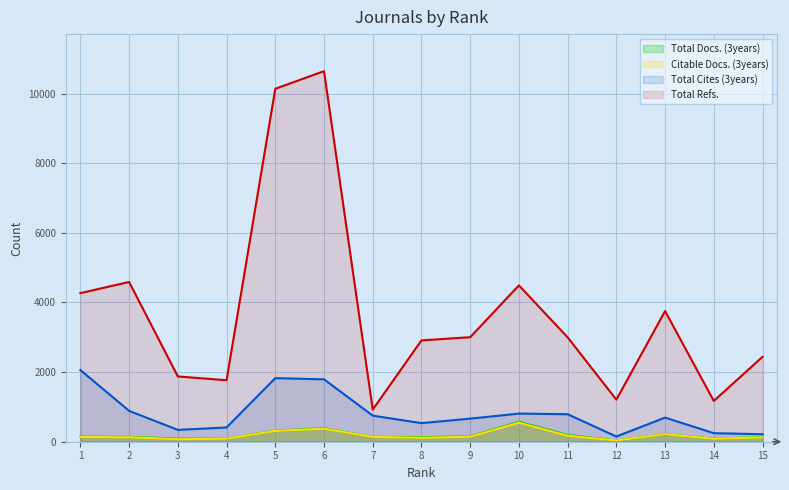

What is the value of the Total Docs. (3years) point at the 8th from the left?

130